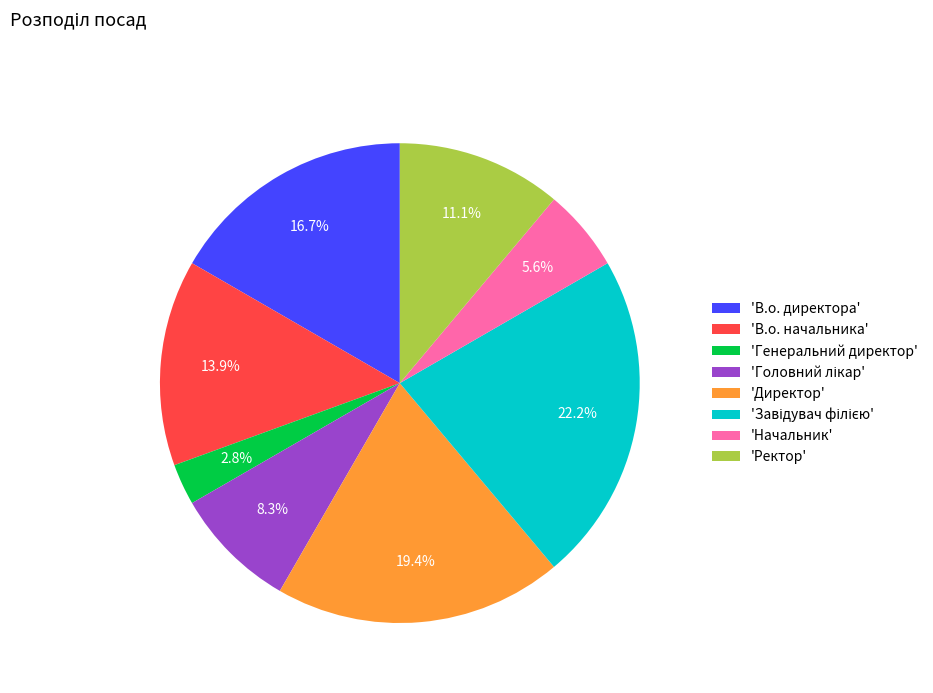

What portion of the pie excludes 'В.о. начальника'?

86.1%